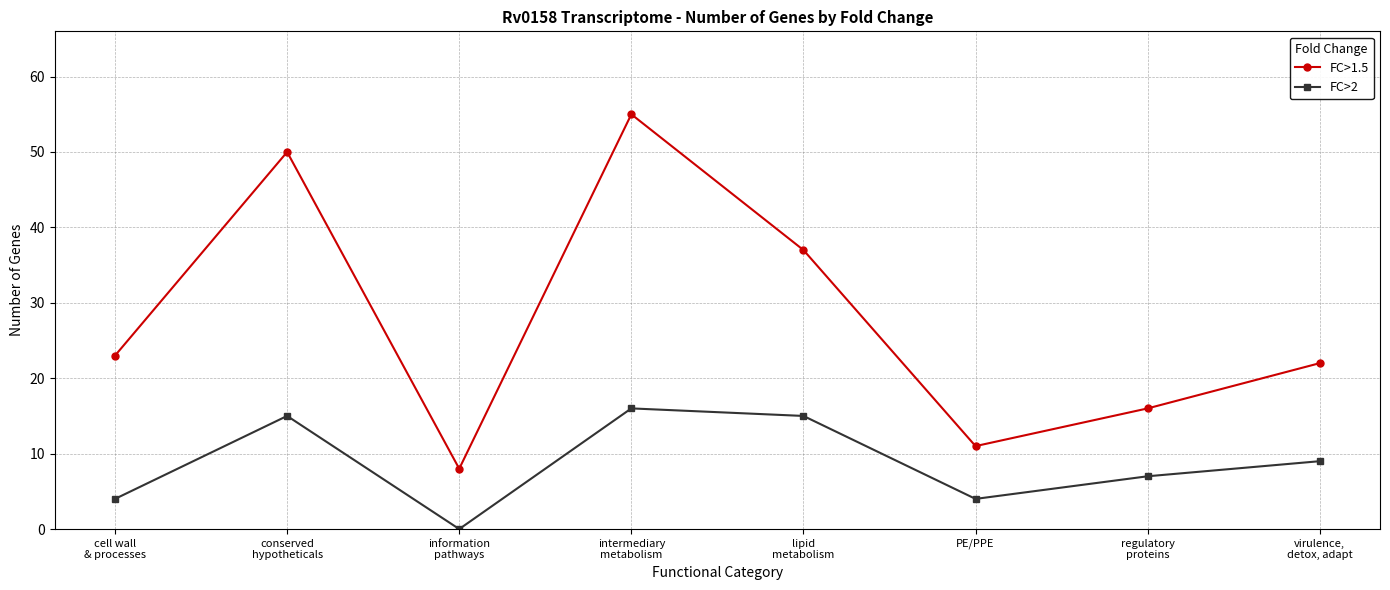

What is the sum of the FC>1.5 values at virulence,
detox, adapt and regulatory
proteins?

38